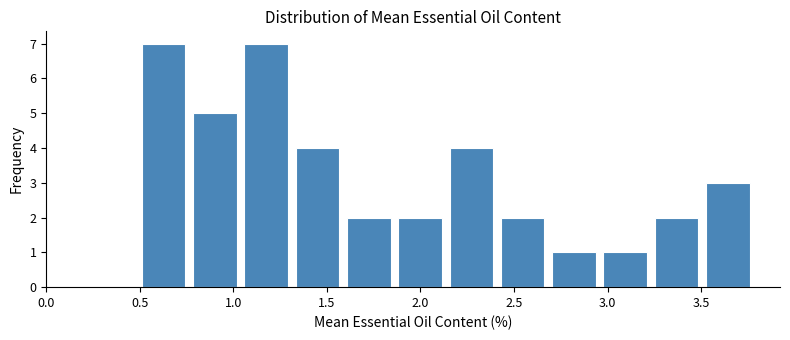

Reading left to right, list every bar in this chart as the range it spans on the x-axis followed by its height. Neither the bar edges nor the heights are printed on the chart, so give them approximately, as read against the axes.

0.50 to 0.75: 7
0.75 to 1.05: 5
1.05 to 1.30: 7
1.30 to 1.60: 4
1.60 to 1.85: 2
1.85 to 2.15: 2
2.15 to 2.40: 4
2.40 to 2.70: 2
2.70 to 2.95: 1
2.95 to 3.25: 1
3.25 to 3.50: 2
3.50 to 3.80: 3